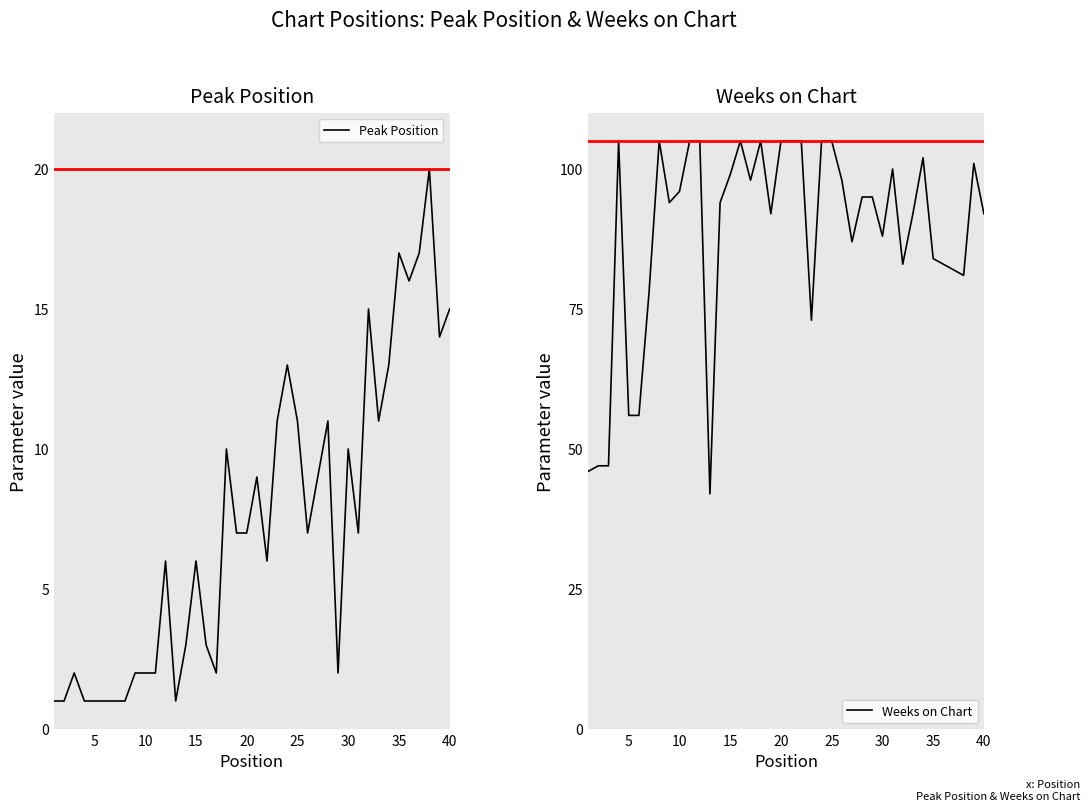

List the series in order of their overall mean, lowest first.

Peak Position, Weeks on Chart